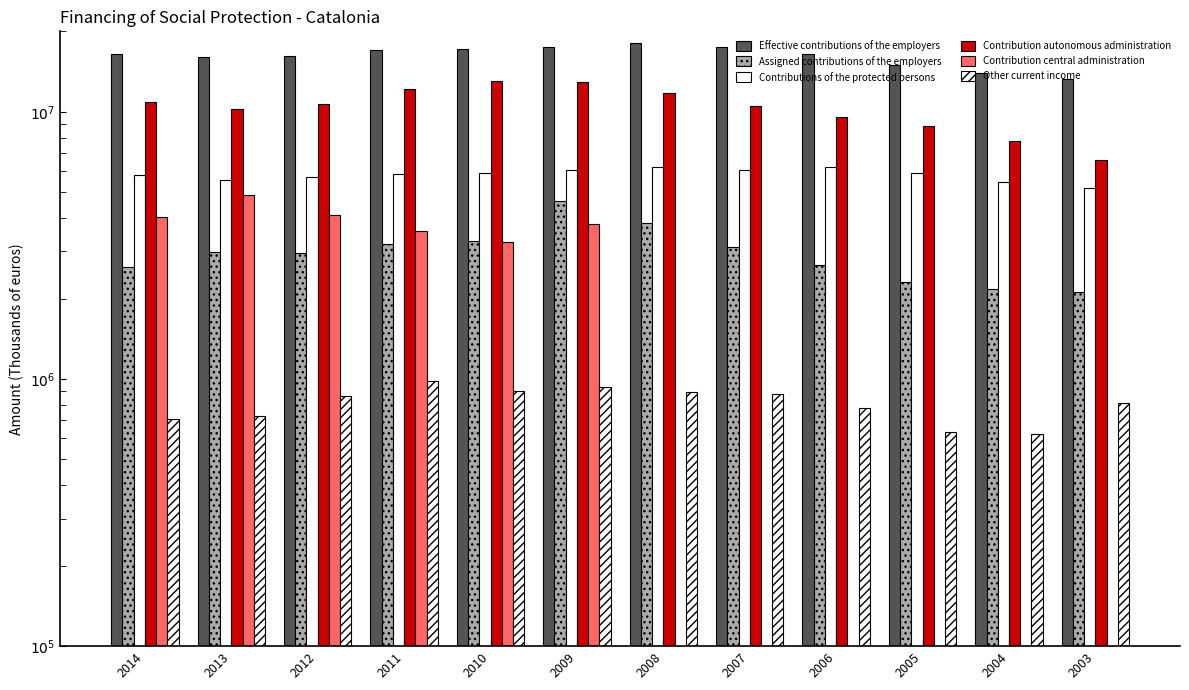

What is the highest value of the Assigned contributions of the employers series?

4632831